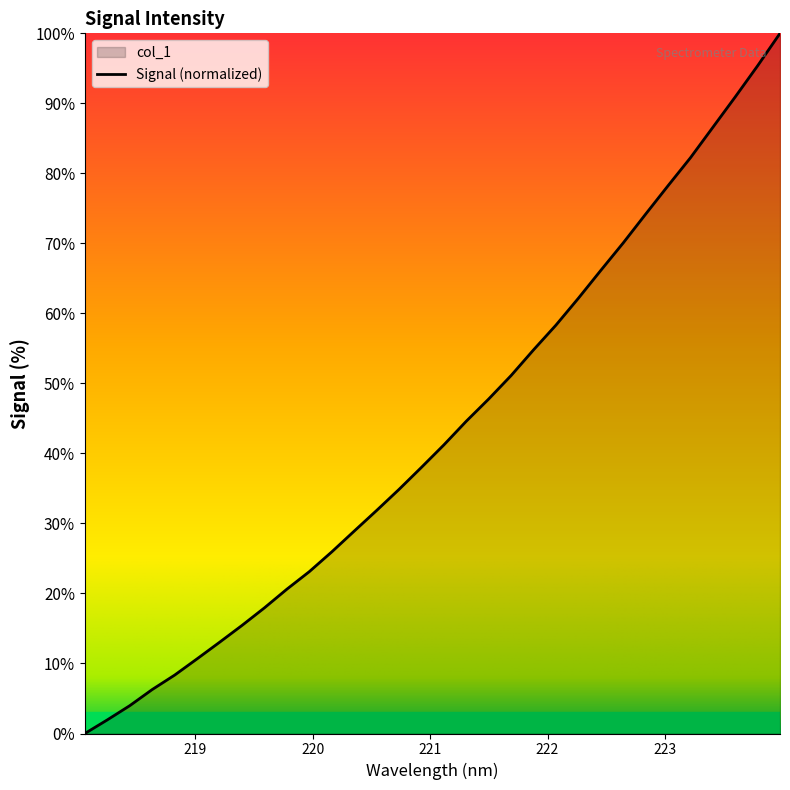

What is the ratio of the value at 219.9712 to the value at 222.8355?

0.3